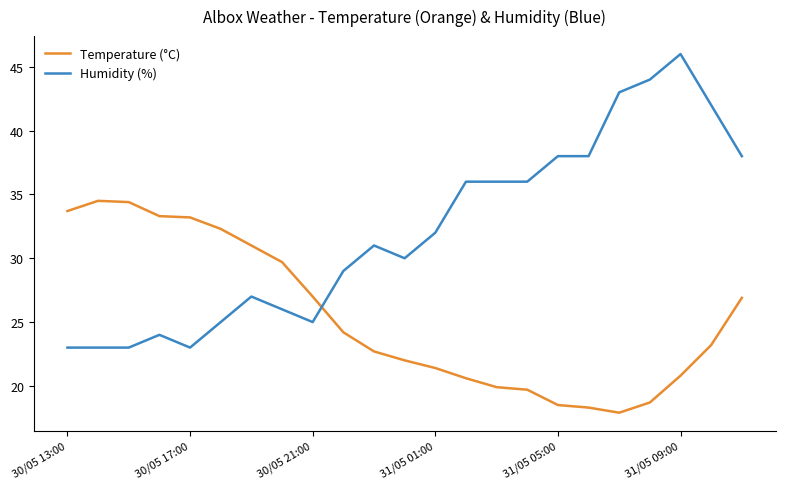

What is the maximum value shown in the chart?

46.0